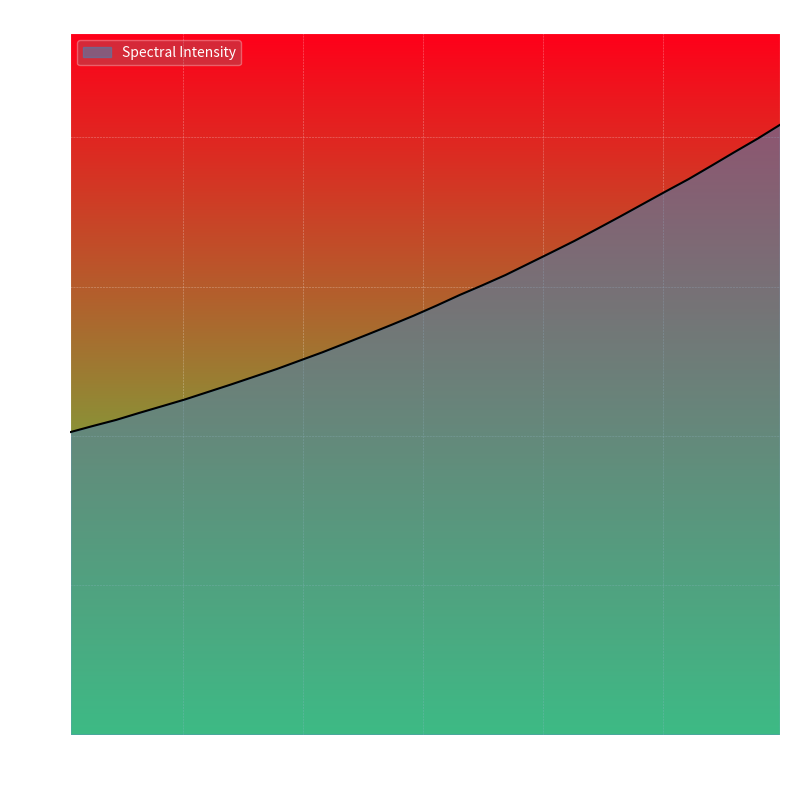

What is the smallest value displayed?

2025.2